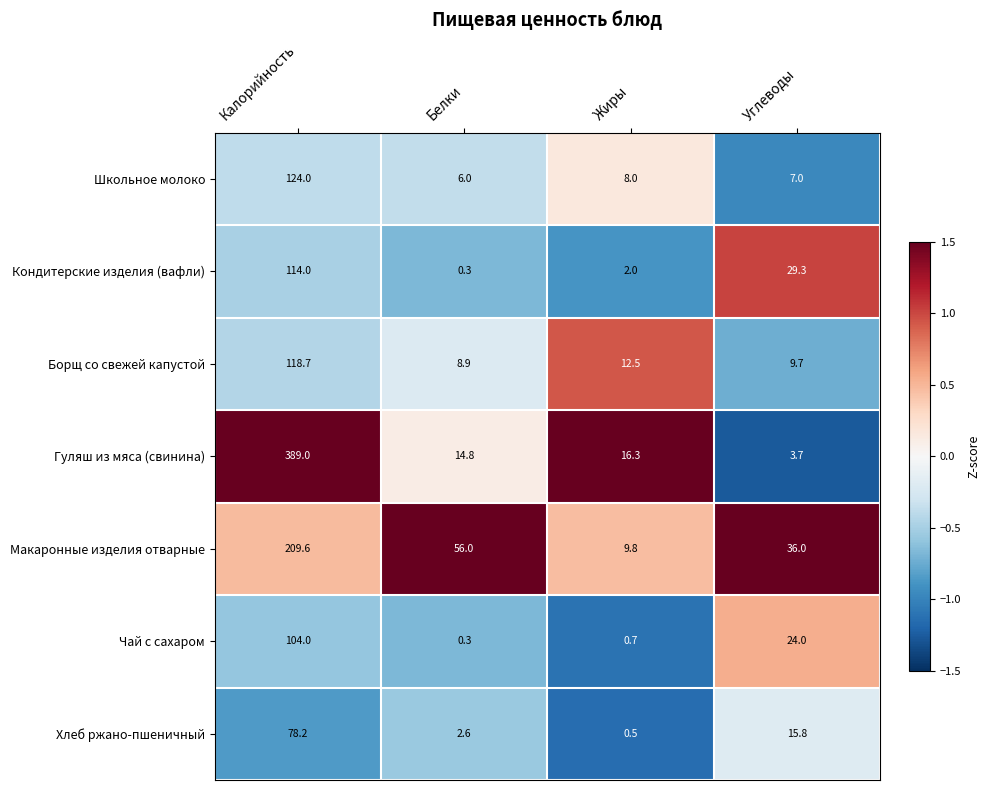

Reading left to right, transcribe all the data shown in this chart.

Школьное молоко: 124.0	6.0	8.0	7.0
Кондитерские изделия (вафли): 114.0	0.3	2.0	29.3
Борщ со свежей капустой: 118.7	8.9	12.5	9.7
Гуляш из мяса (свинина): 389.0	14.8	16.3	3.7
Макаронные изделия отварные: 209.6	56.0	9.8	36.0
Чай с сахаром: 104.0	0.3	0.7	24.0
Хлеб ржано-пшеничный: 78.2	2.6	0.5	15.8